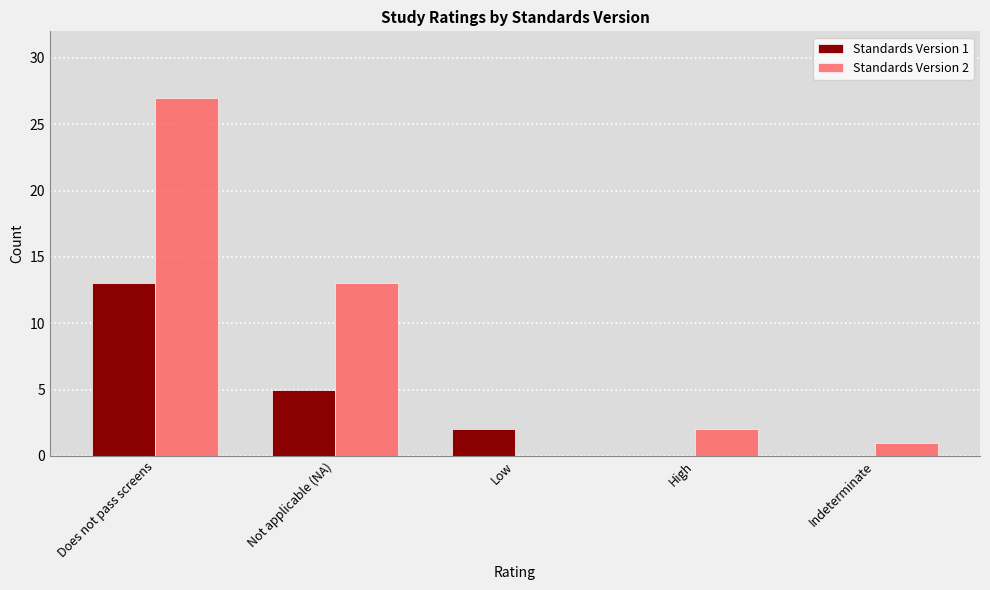

How many Standards Version 1 values are between 0 and 5?

4